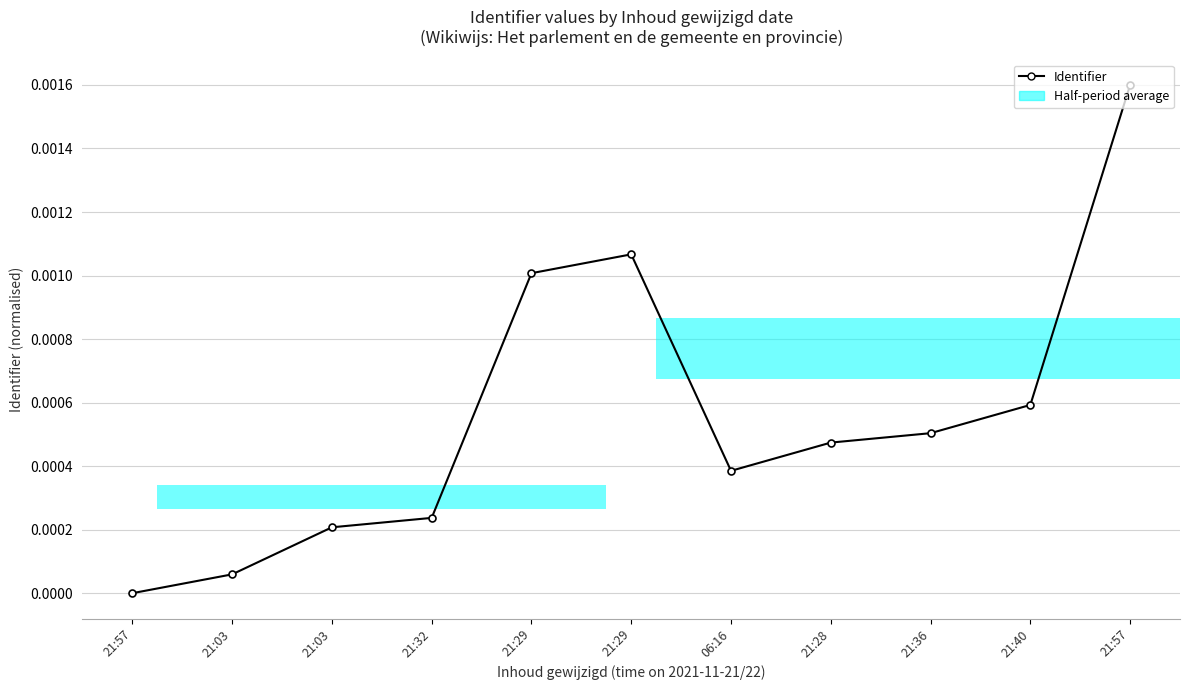

Reading left to right, list all the values displayed in this chart.

21:57=0.0	21:03=0.0	21:03=0.0	21:32=0.0	21:29=0.0	21:29=0.0	06:16=0.0	21:28=0.0	21:36=0.0	21:40=0.0	21:57=0.0